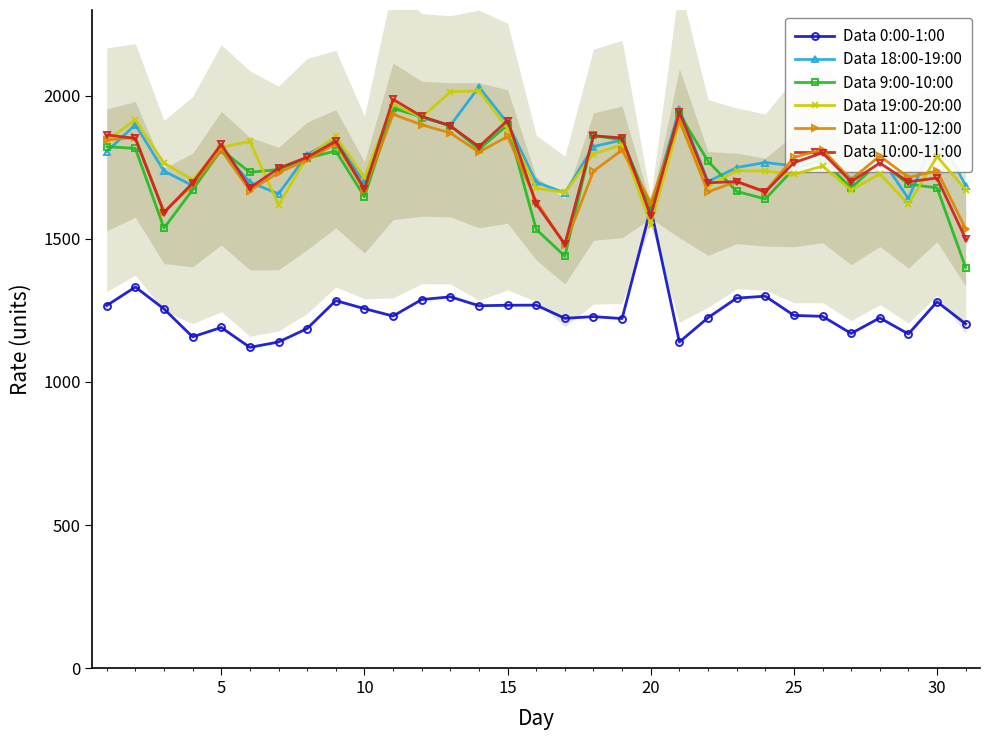

Count the number of categories in the chart.

31